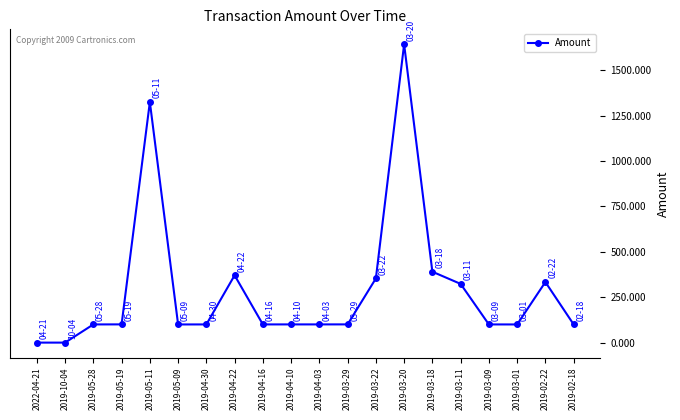

What is the change in value from 2019-03-29 to 2019-03-18?

+290.2